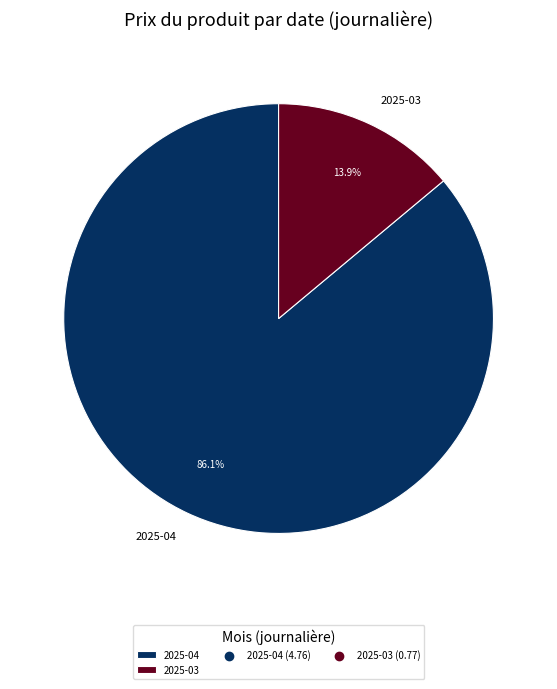

How many segments does this pie chart have?

2